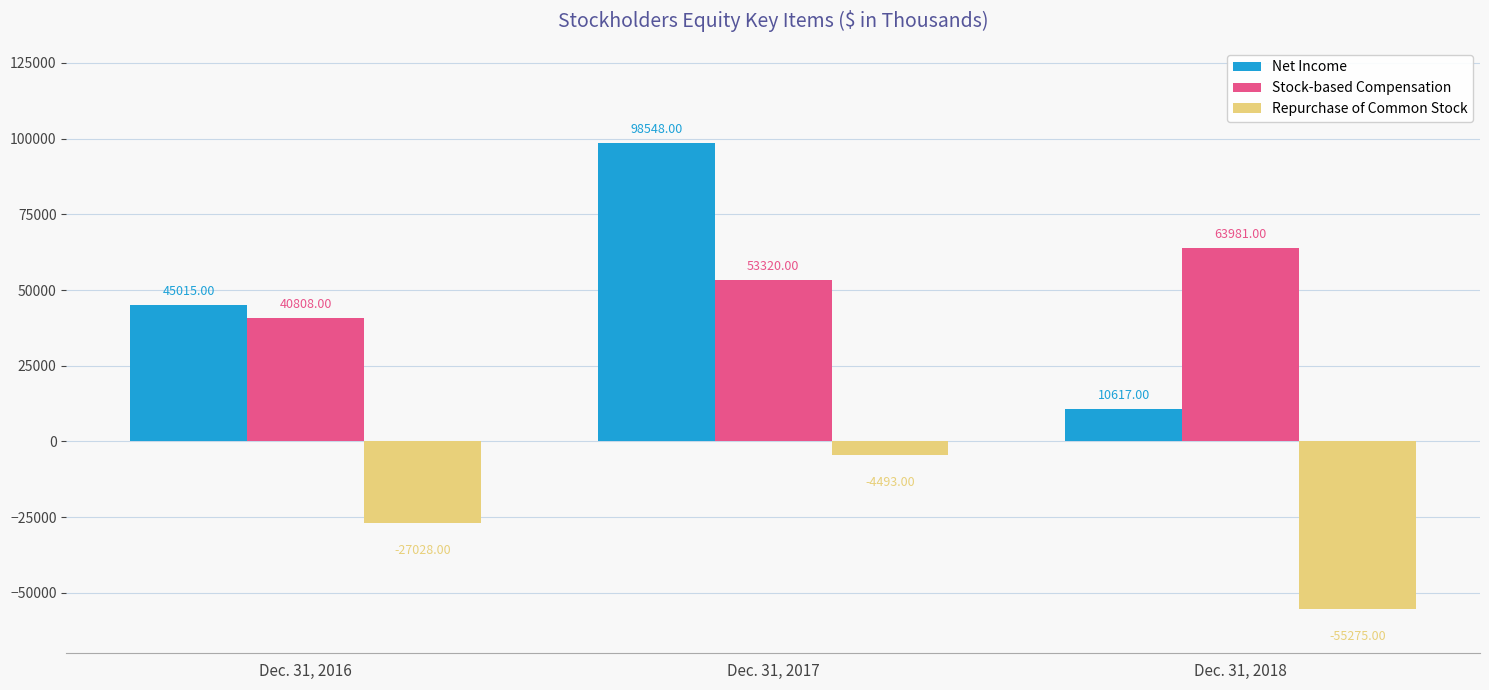

Rank the categories by Net Income value from lowest to highest.

Dec. 31, 2018, Dec. 31, 2016, Dec. 31, 2017